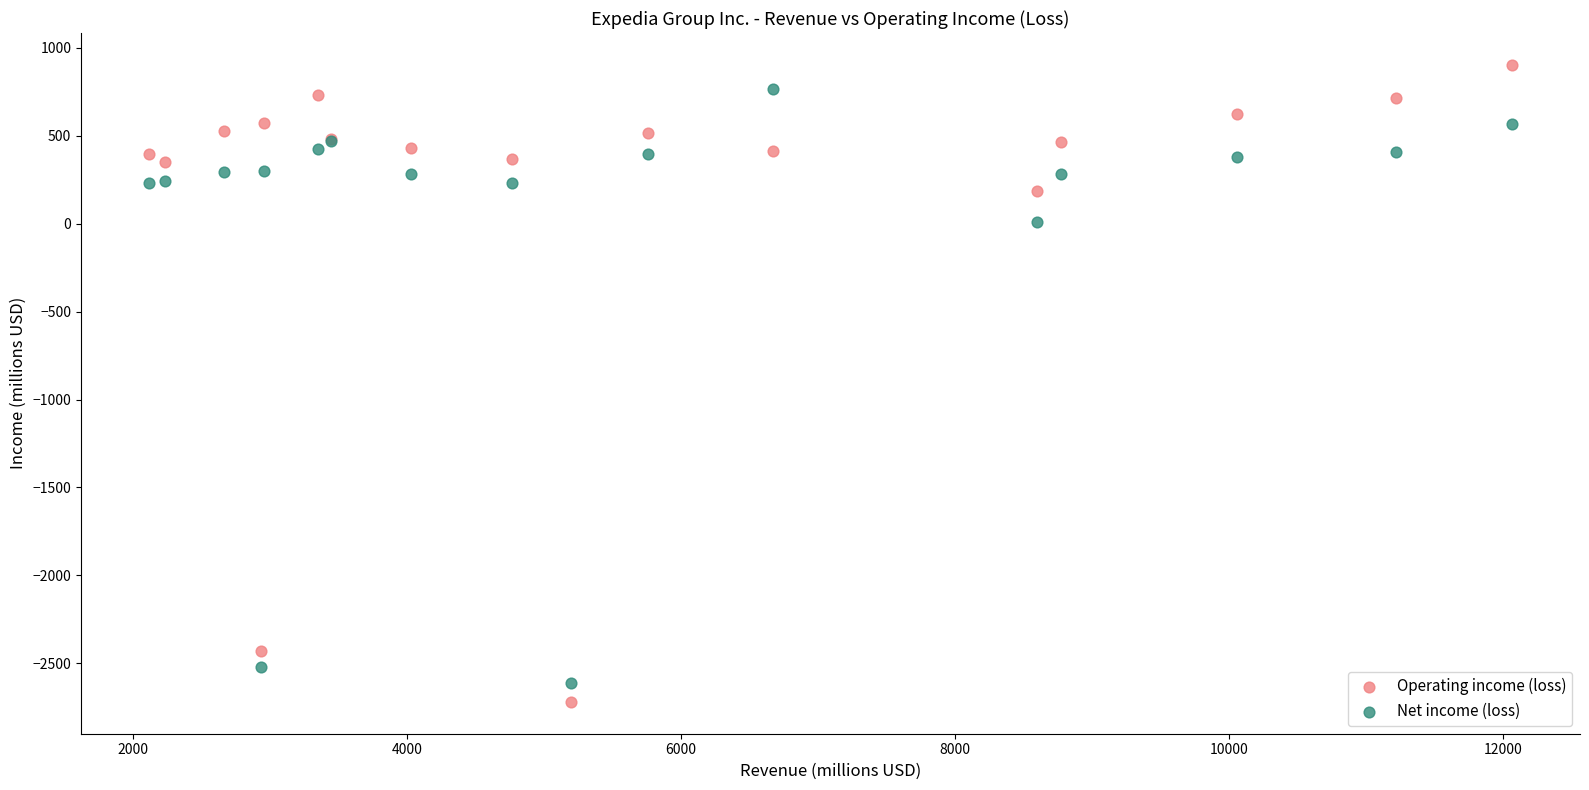

In the Operating income (loss) series, what Y value is closest to -908?

186